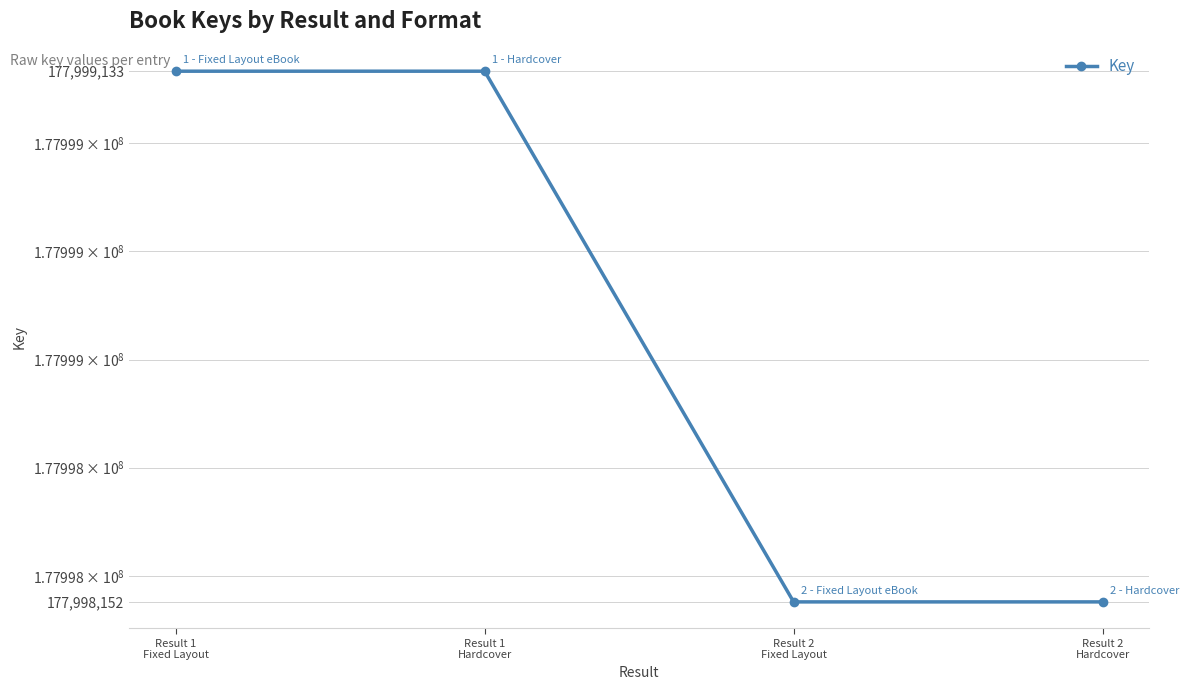

Does the chart display data point markers on the line(s)?

Yes